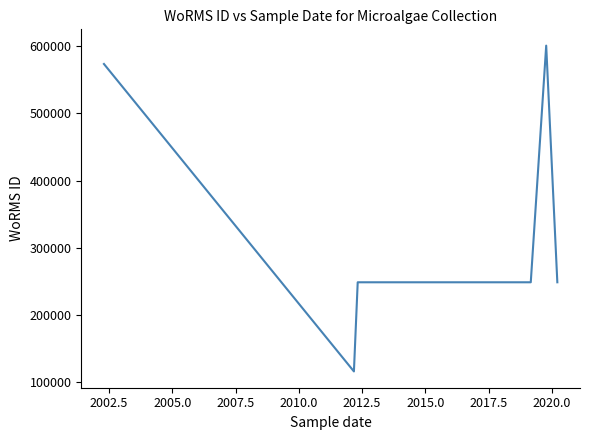

What is the difference between the maximum and minimum values?

486199